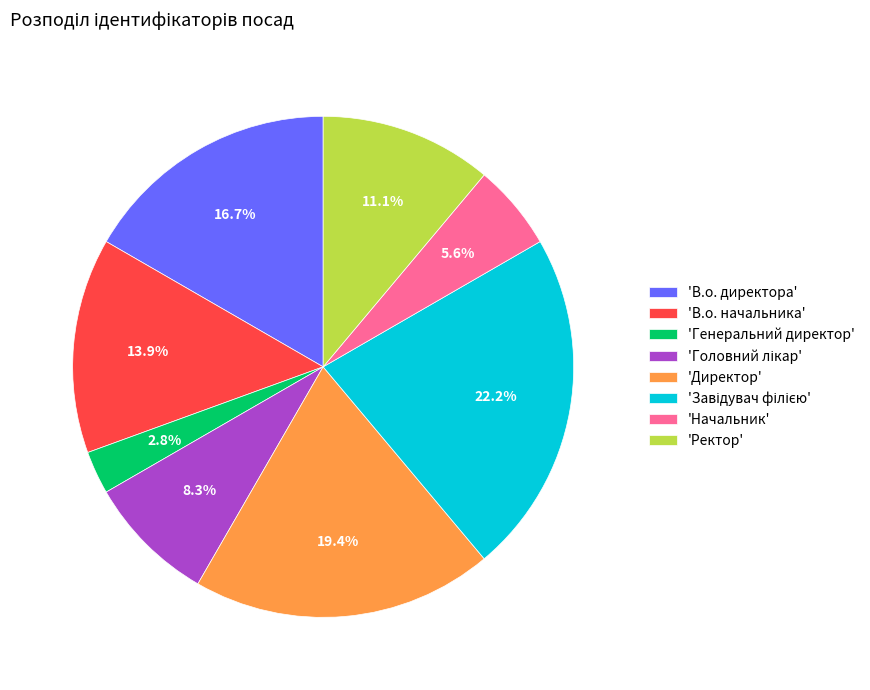

Combined, what portion of the pie is 'Генеральний директор' and 'Ректор'?

13.9%